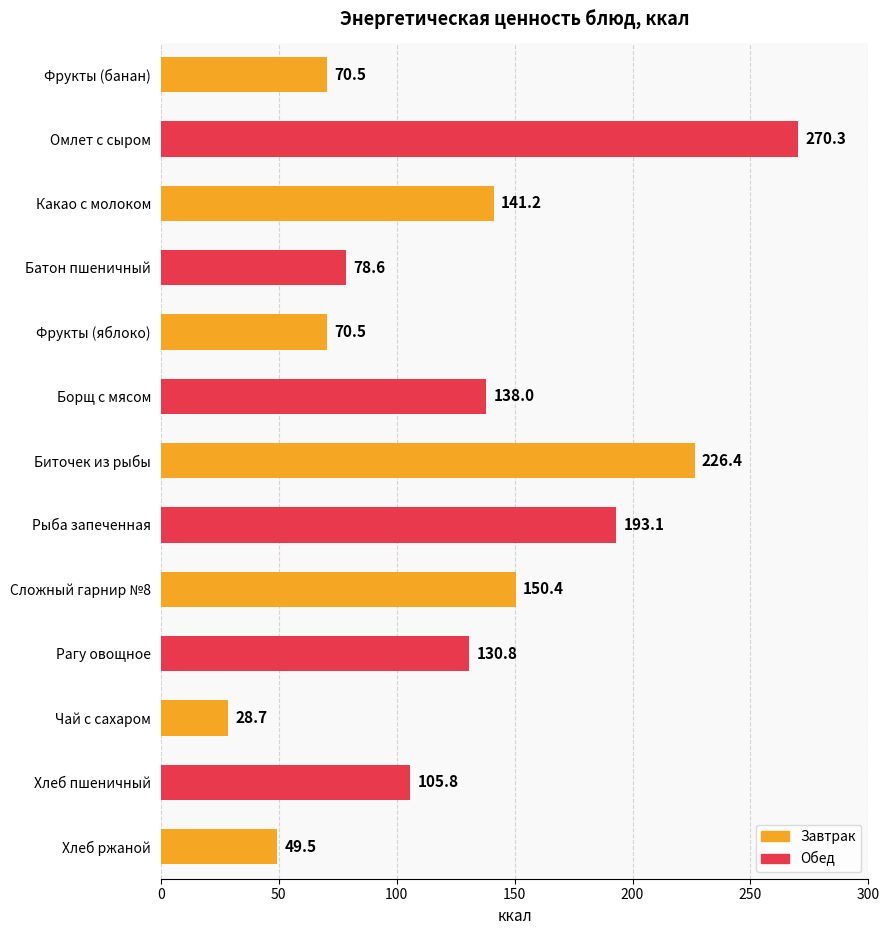

What is the greatest value displayed?

270.3